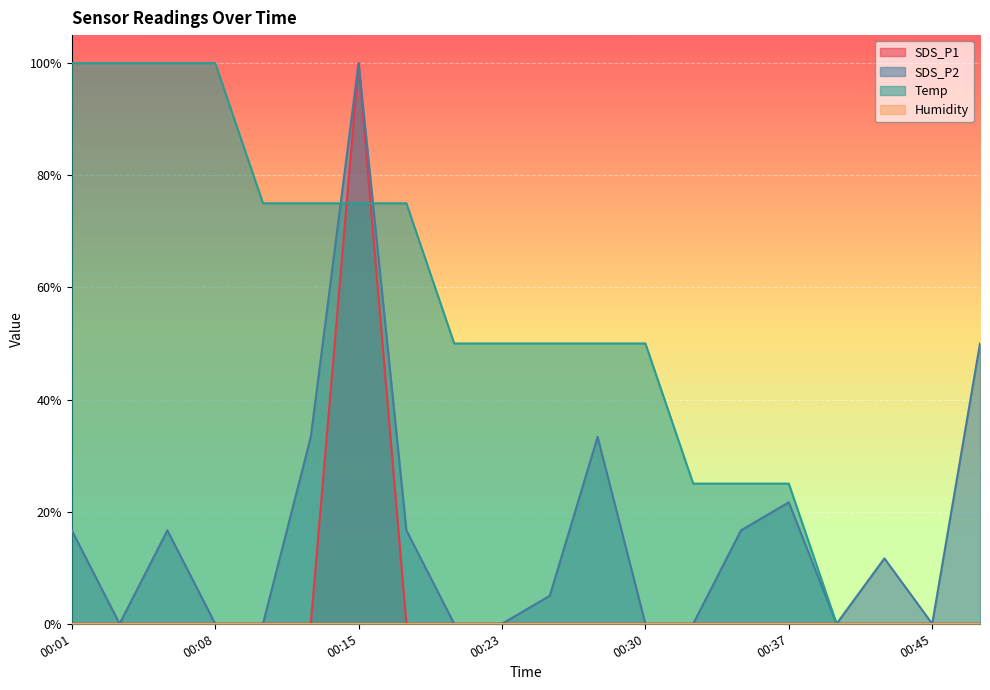

The SDS_P1 series shows 0.0 at 00:10. True or false?

True